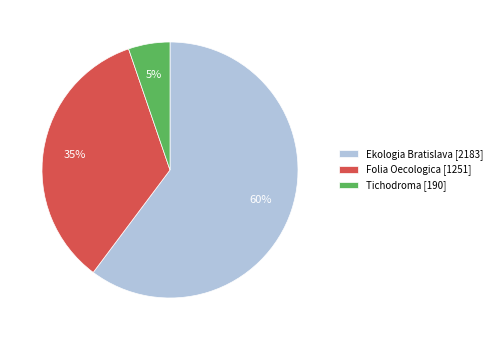

How many slices are in this pie chart?

3